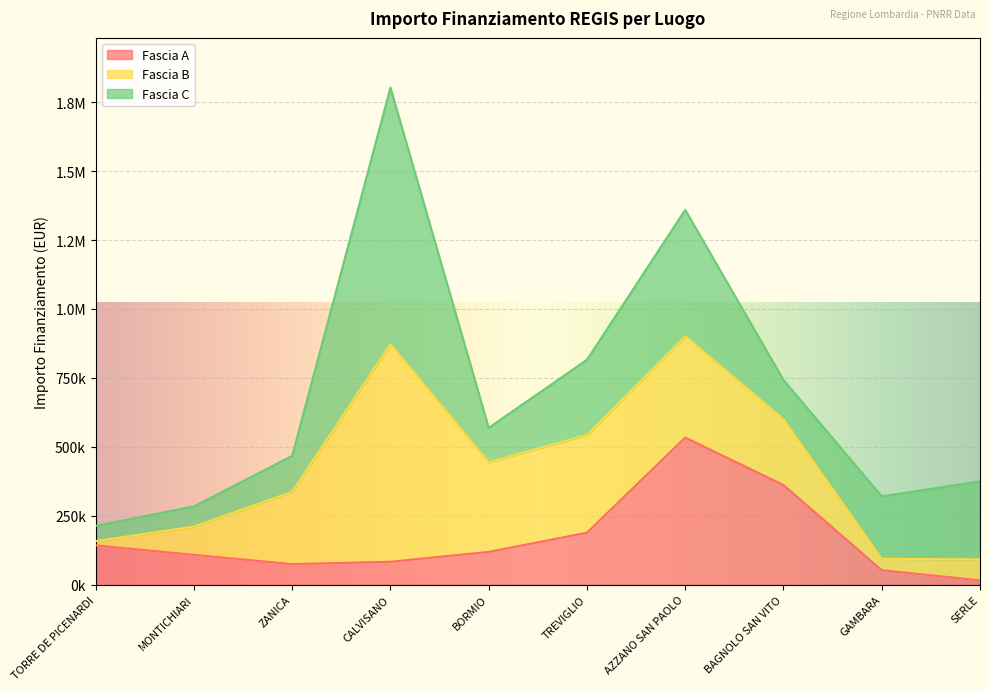

Reading right to left, list all the values displayed in this chart.

Fascia A: 15440.0	52320.0	361240.0	533520.0	188362.2	118800.0	83040.0	74400.0	108000.0	142320.0
Fascia B: 76140.0	41192.0	238829.6	368005.7	354880.0	325026.9	789254.4	262240.0	102630.9	15440.0
Fascia C: 282960.0	226850.0	142361.6	458182.4	272400.0	125175.0	930869.5	130560.0	73108.0	55388.0